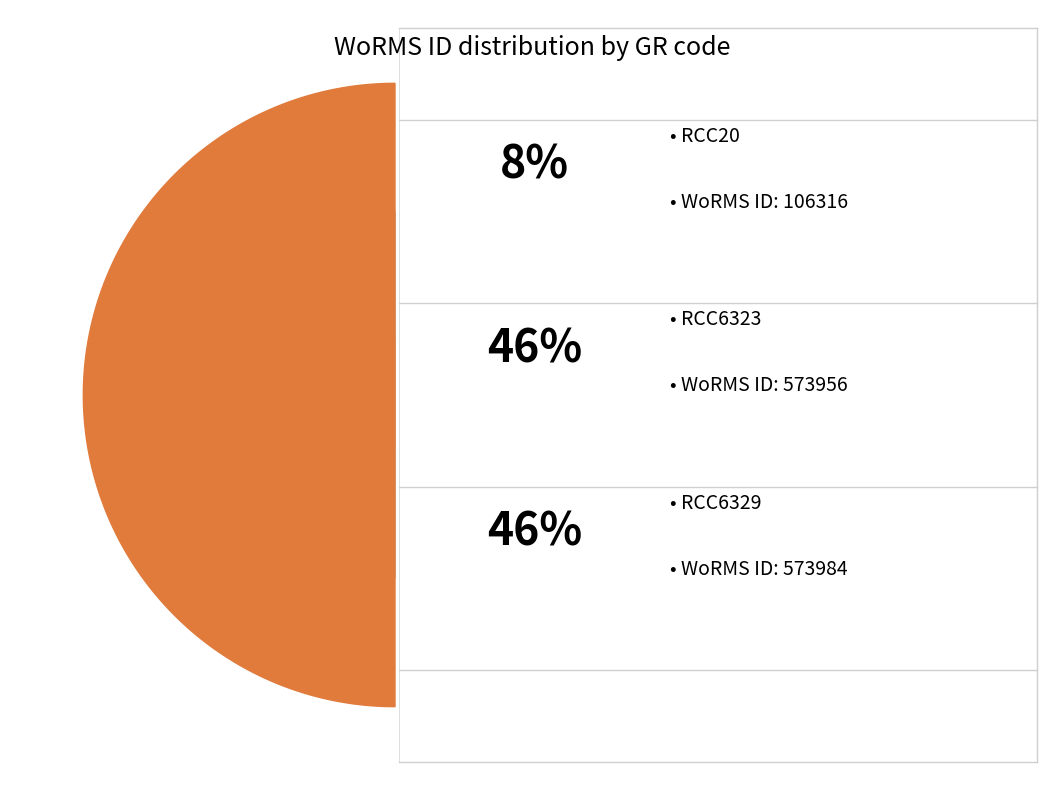

Does RCC6323 represent more than half of the total?

No